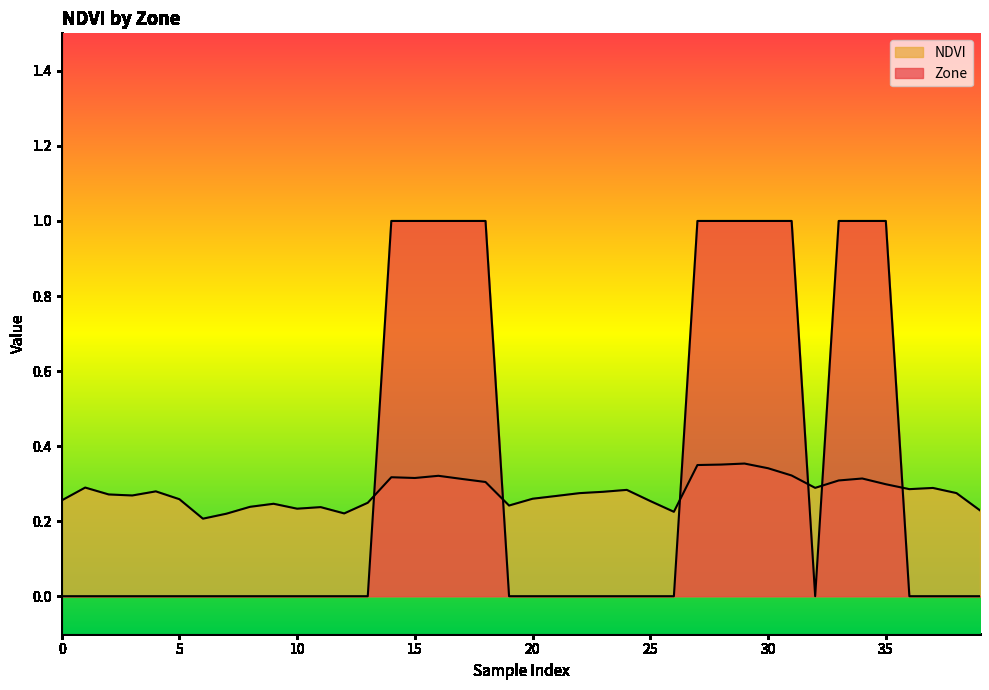

The Zone series shows 0.7 at 31. True or false?

False